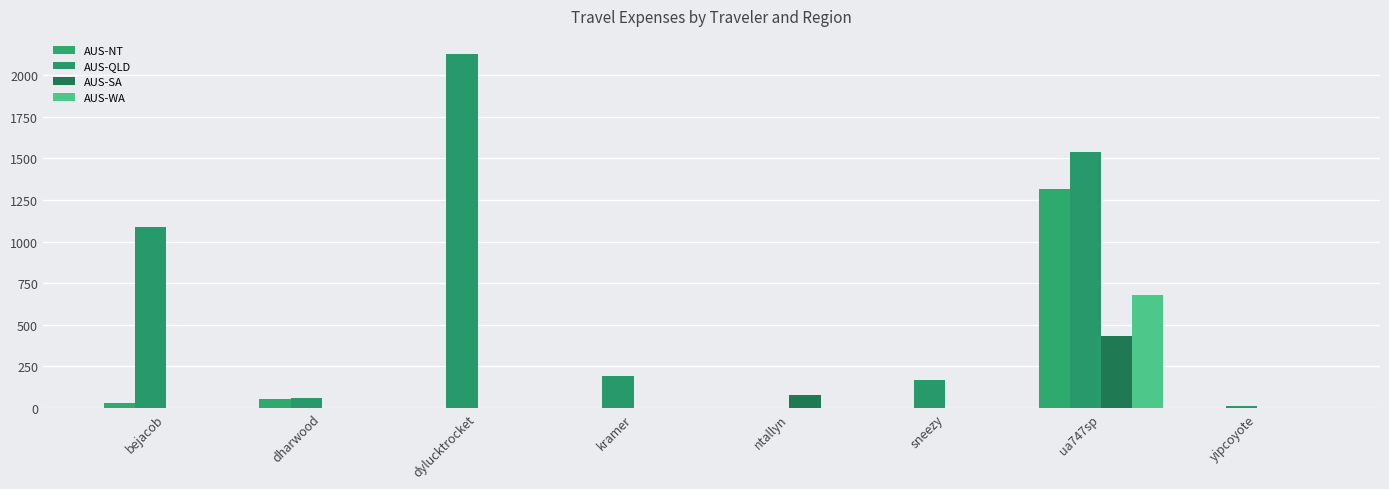

How many values in the AUS-QLD series exceed 193?

4